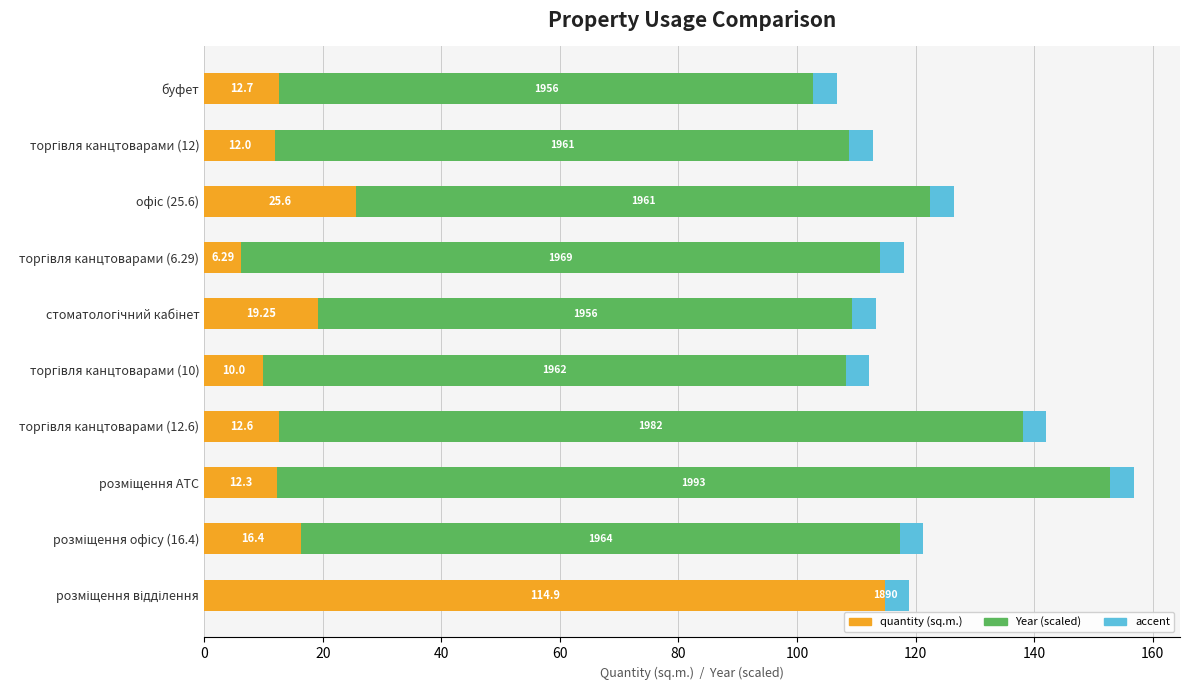

How many distinct data groups are displayed?

3